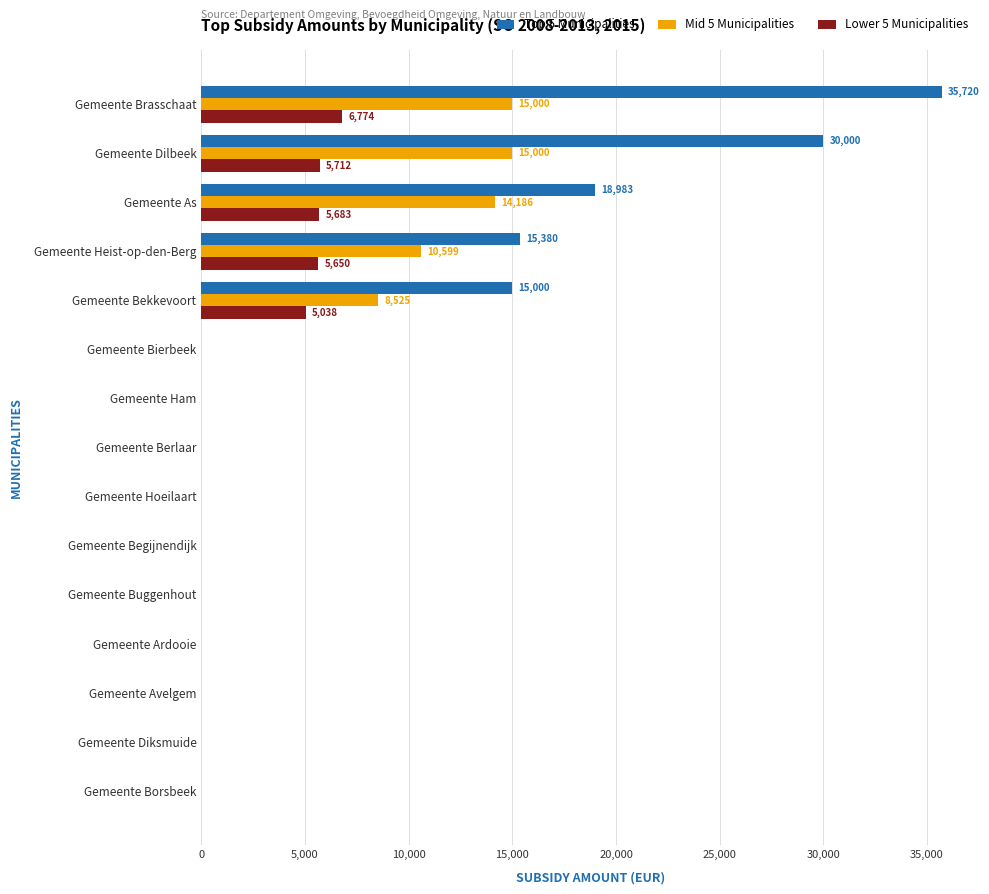

The value of Lower 5 Municipalities at Gemeente Heist-op-den-Berg is 5650.0. True or false?

True